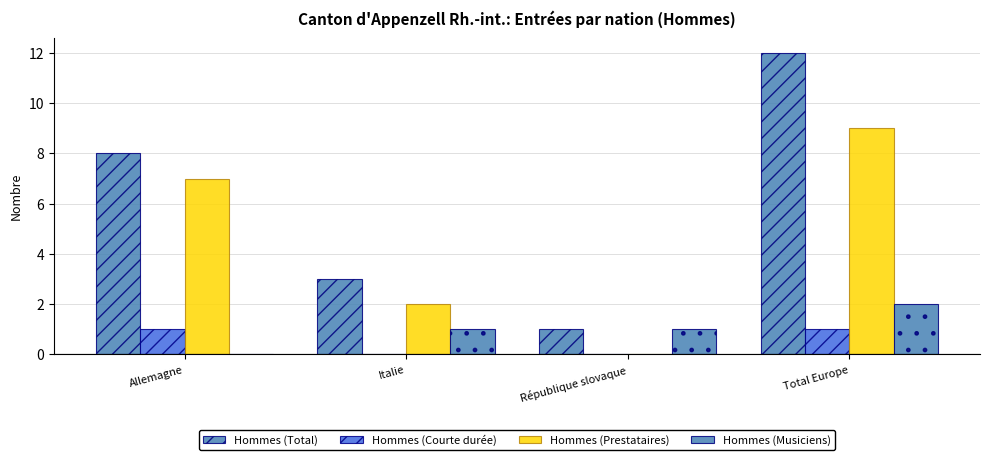

What is the maximum value shown in the chart?

12